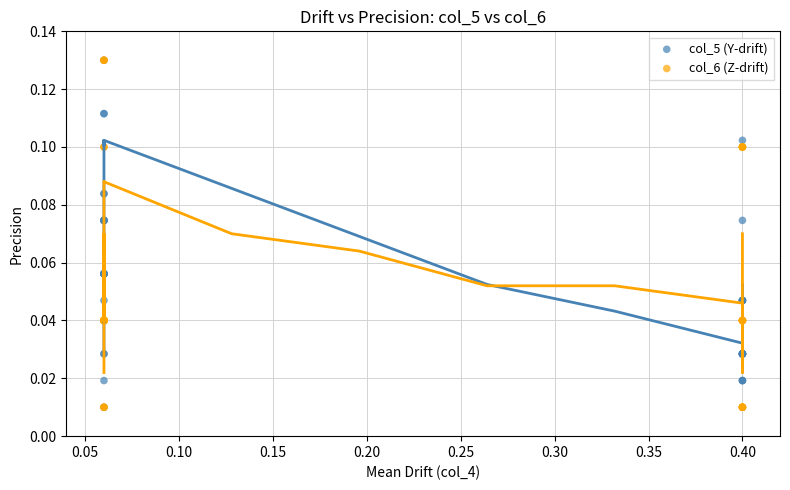

What are all the series names shown in the legend?

col_5 (Y-drift), col_6 (Z-drift)